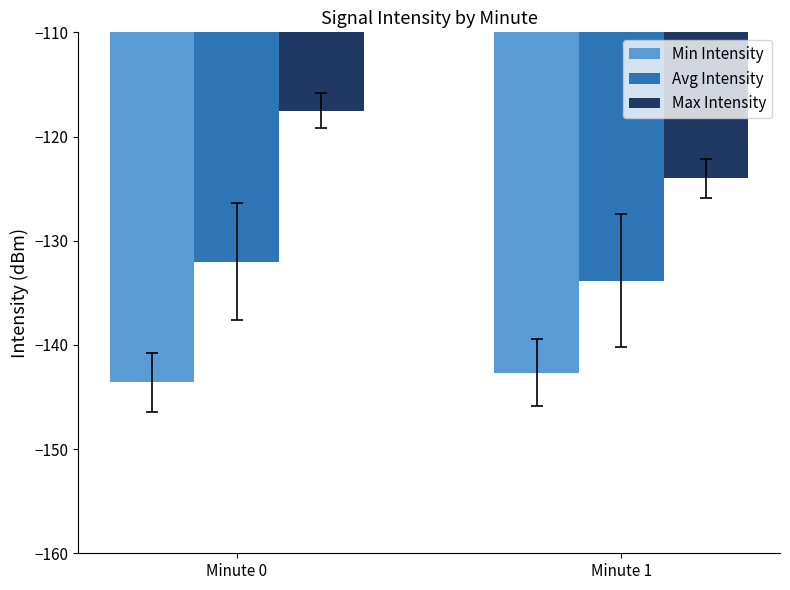

What is the value of the Min Intensity bar at the 2nd from the left?

-142.7